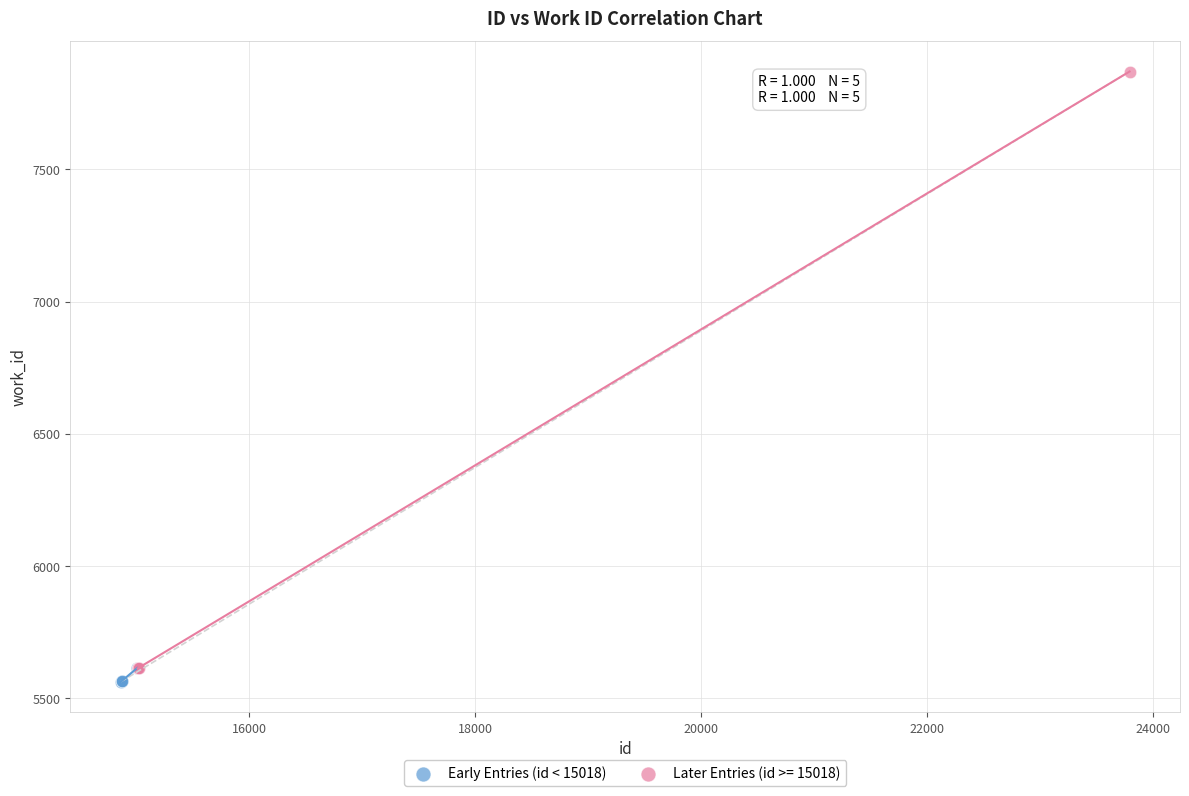

Which series has the widest spread of Y values?

Later Entries (id >= 15018)